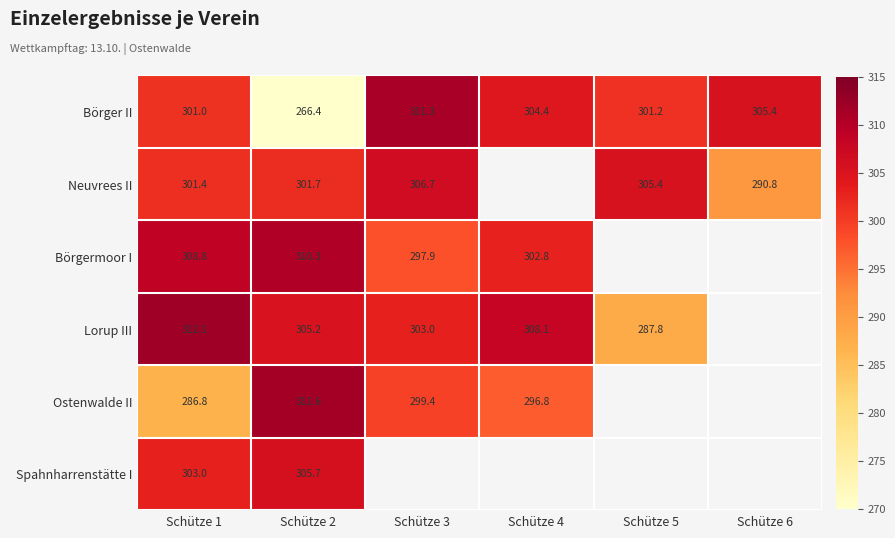

At how many categories does at least one series exceed 302?

6